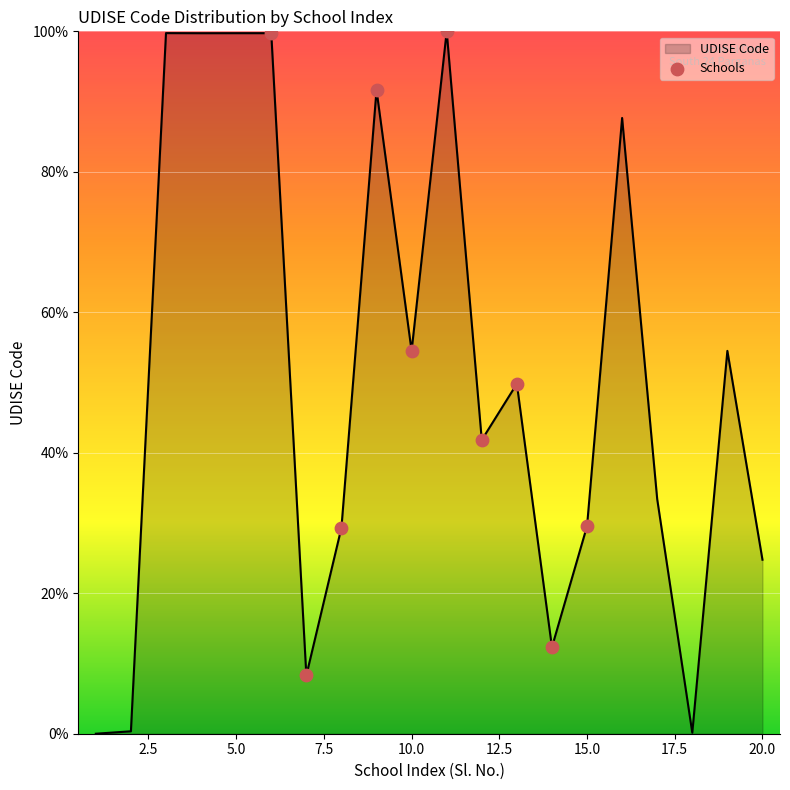

What is the difference between the maximum and minimum values?

100.0